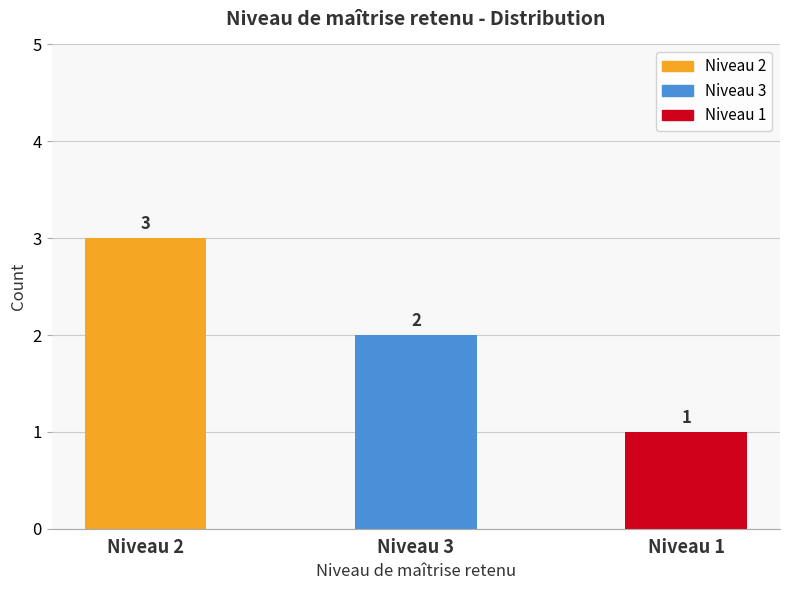

How many bars are there in total?

3